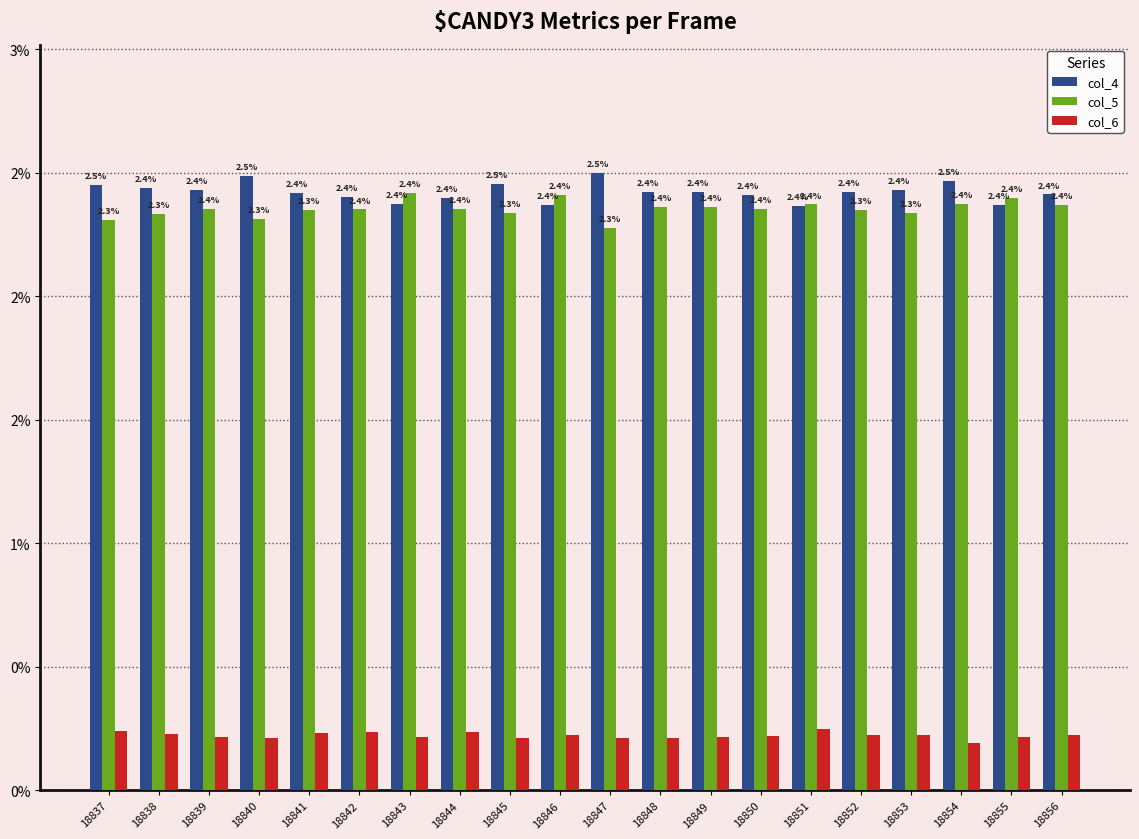

What is the difference between the highest and lowest values at 18839?

2.2